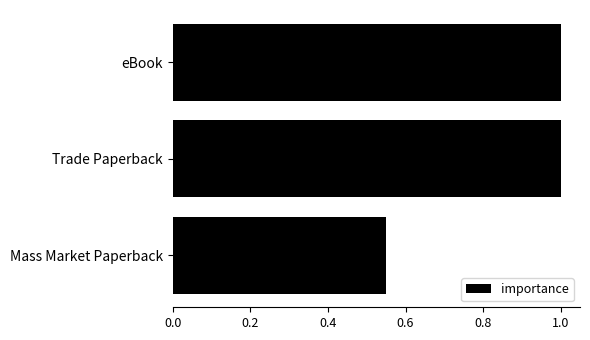

At which label is the value closest to 0?

Mass Market Paperback